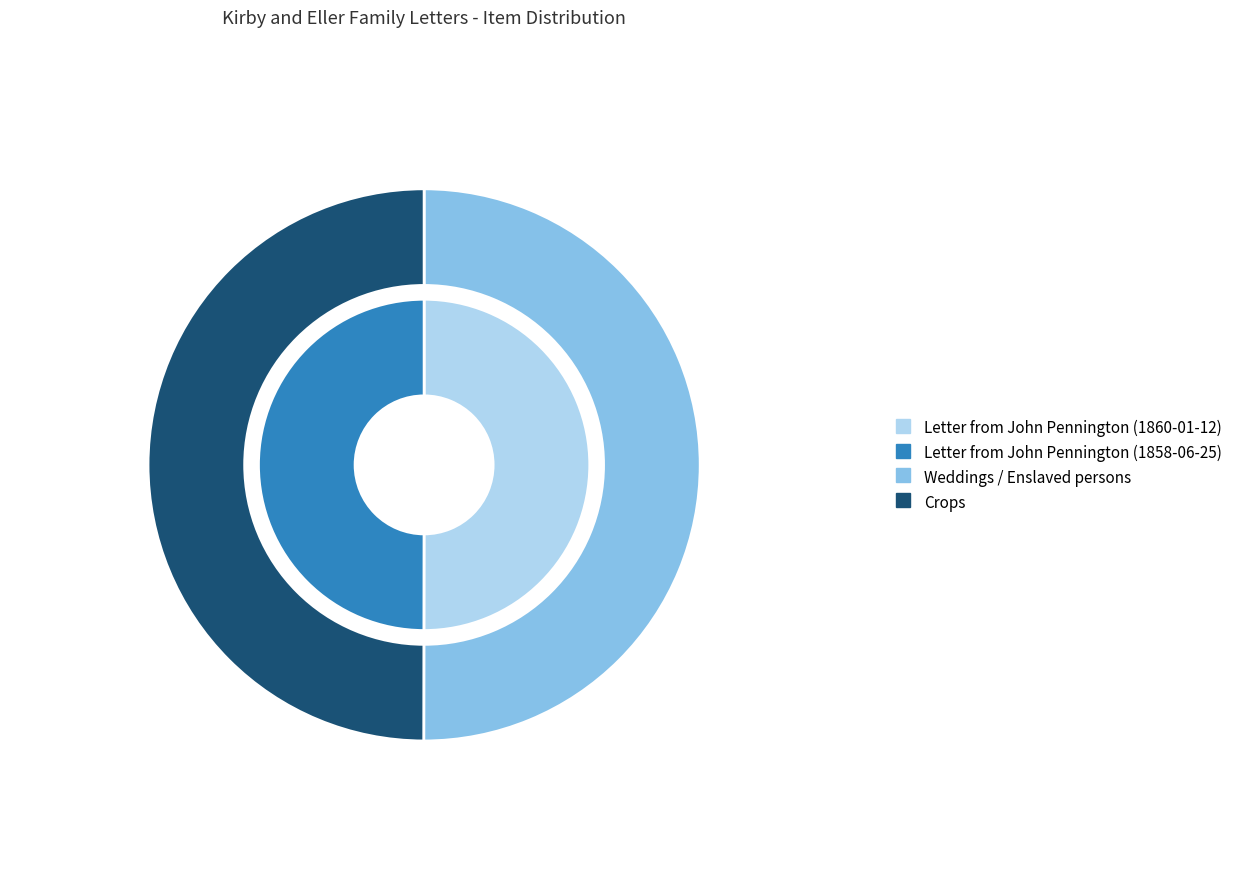

Is there any slice that represents more than half of the pie?

Yes